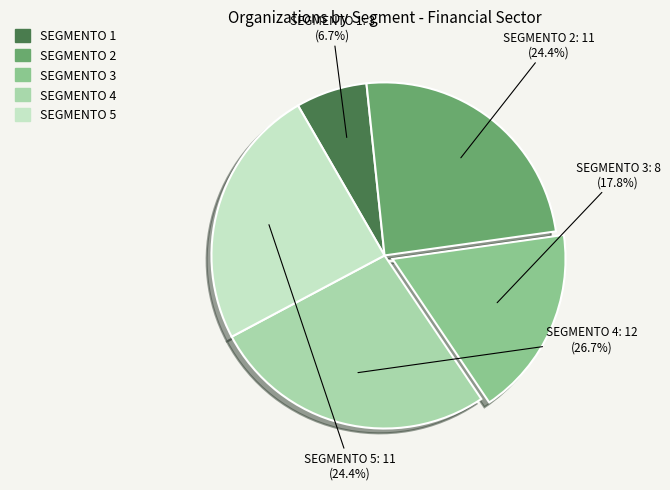

Count the number of slices in the pie.

5